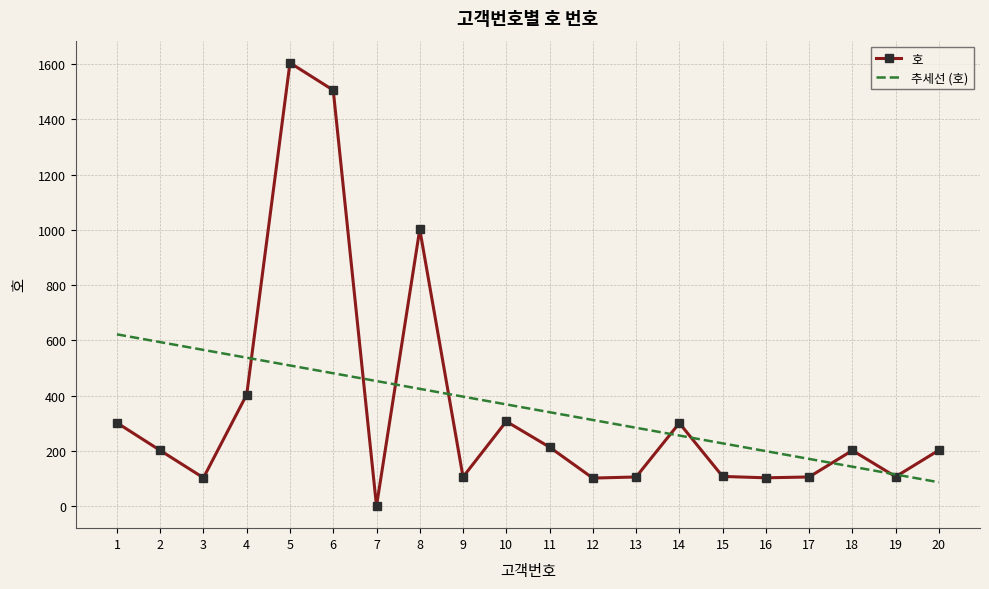

True or false: 추세선 (호) and 호 intersect in this chart.

True